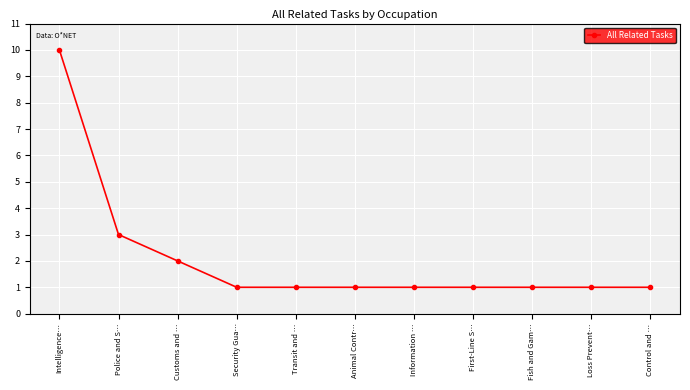

What is the smallest value displayed?

1